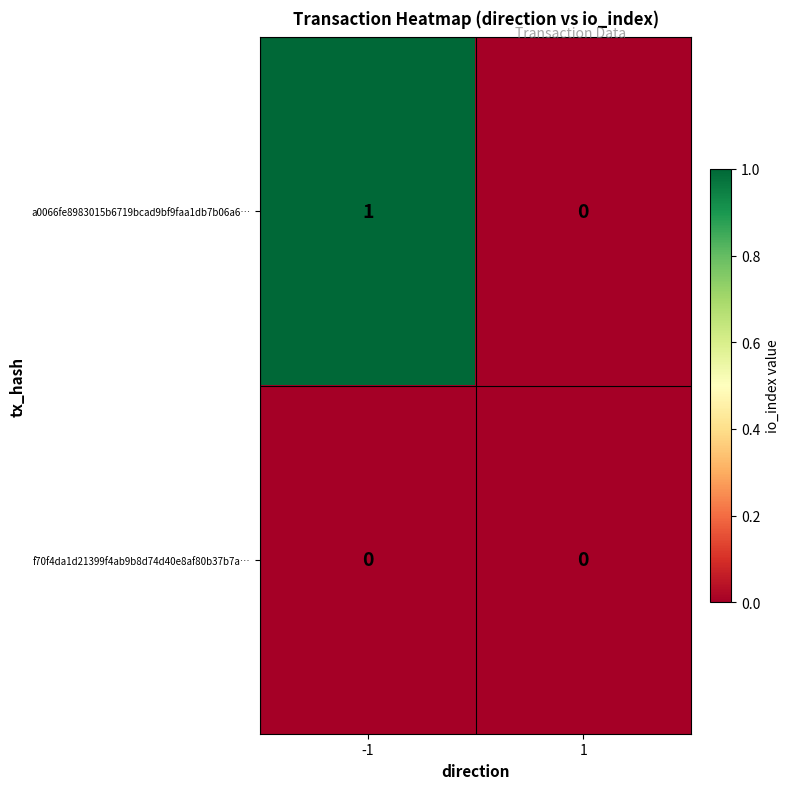

Is it true that f70f4da1d21399f4ab9b8d74d40e8af80b37b7a… equals 0 at -1?

True